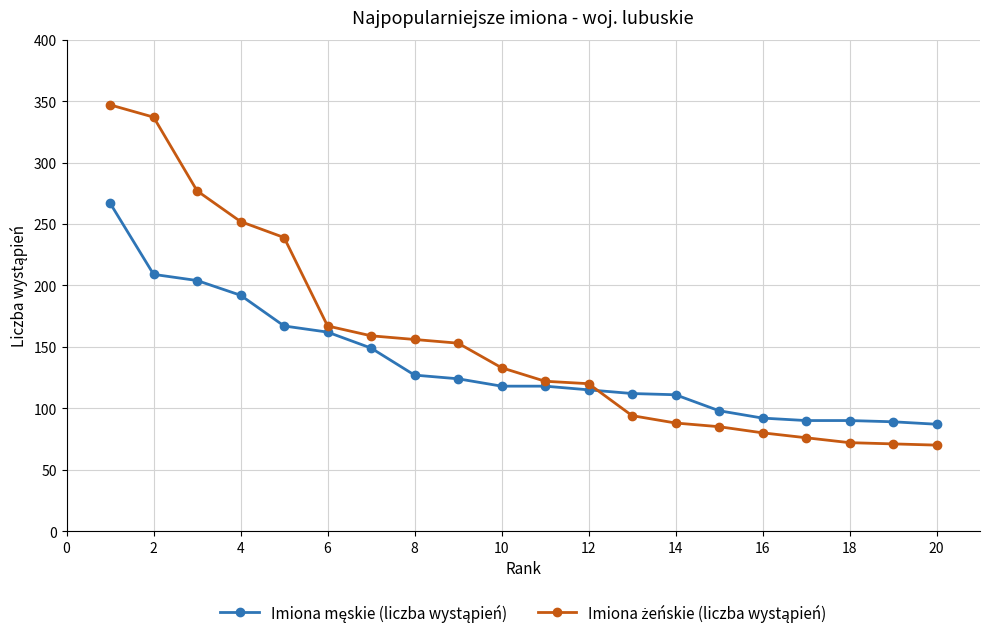

Count the number of categories in the chart.

20